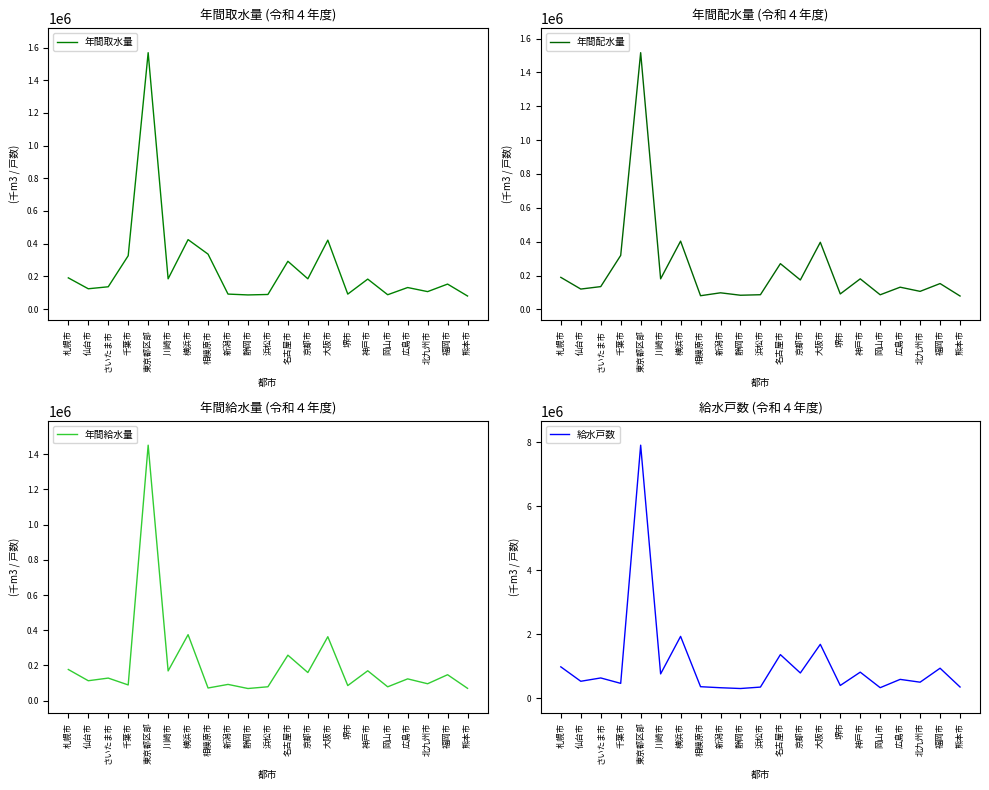

The 年間配水量 series shows 318949 at 千葉市. True or false?

True